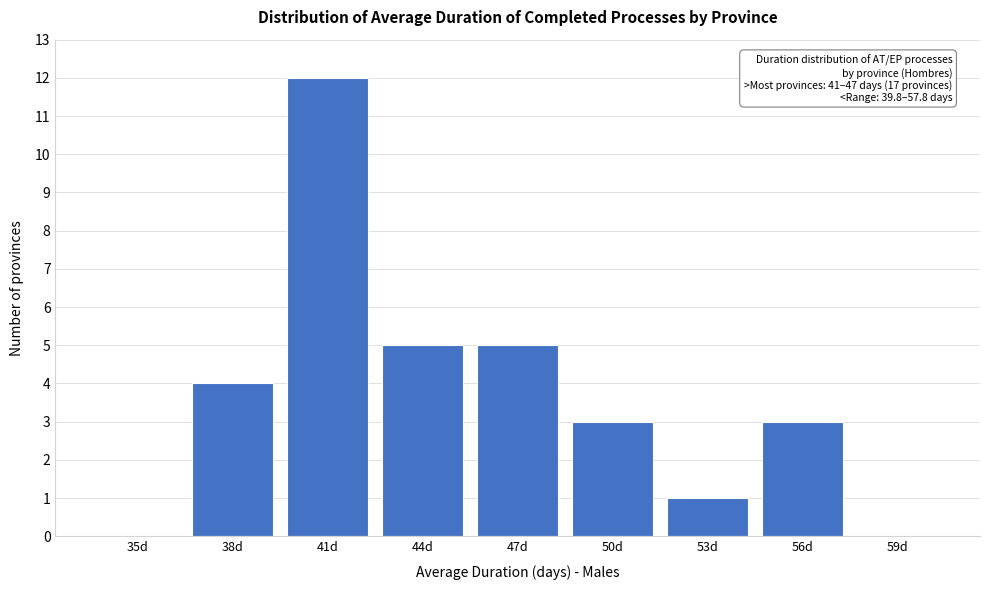

Reading left to right, extract all data points from this chart.

35d=0	38d=4	41d=12	44d=5	47d=5	50d=3	53d=1	56d=3	59d=0